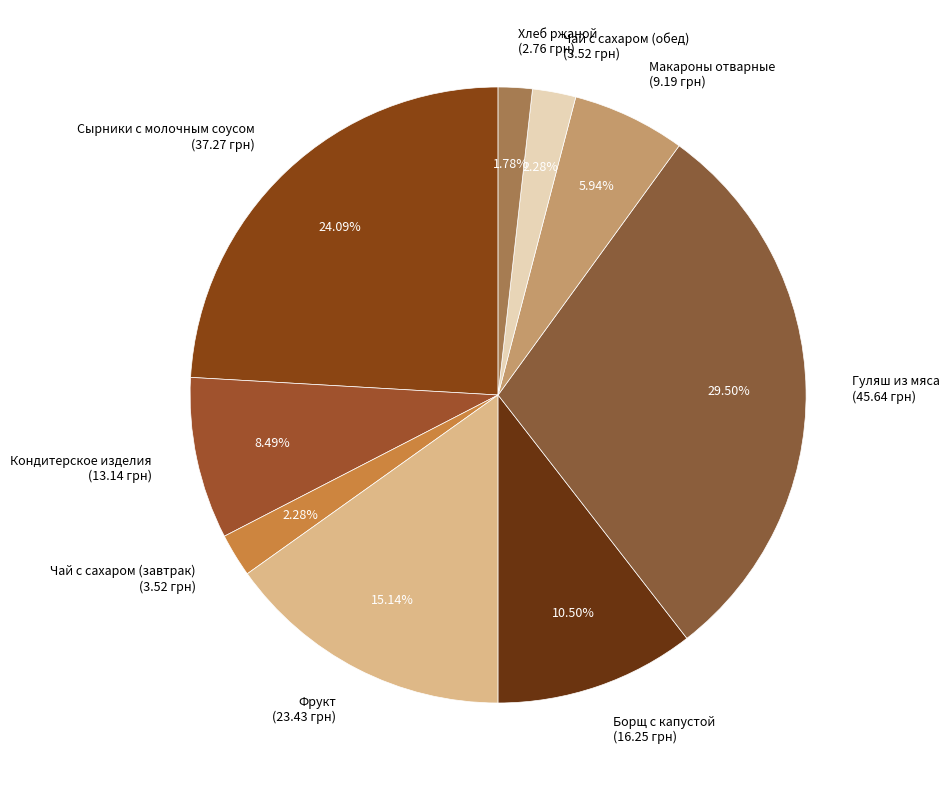

Is it true that Кондитерское изделия is 8% of the pie?

True